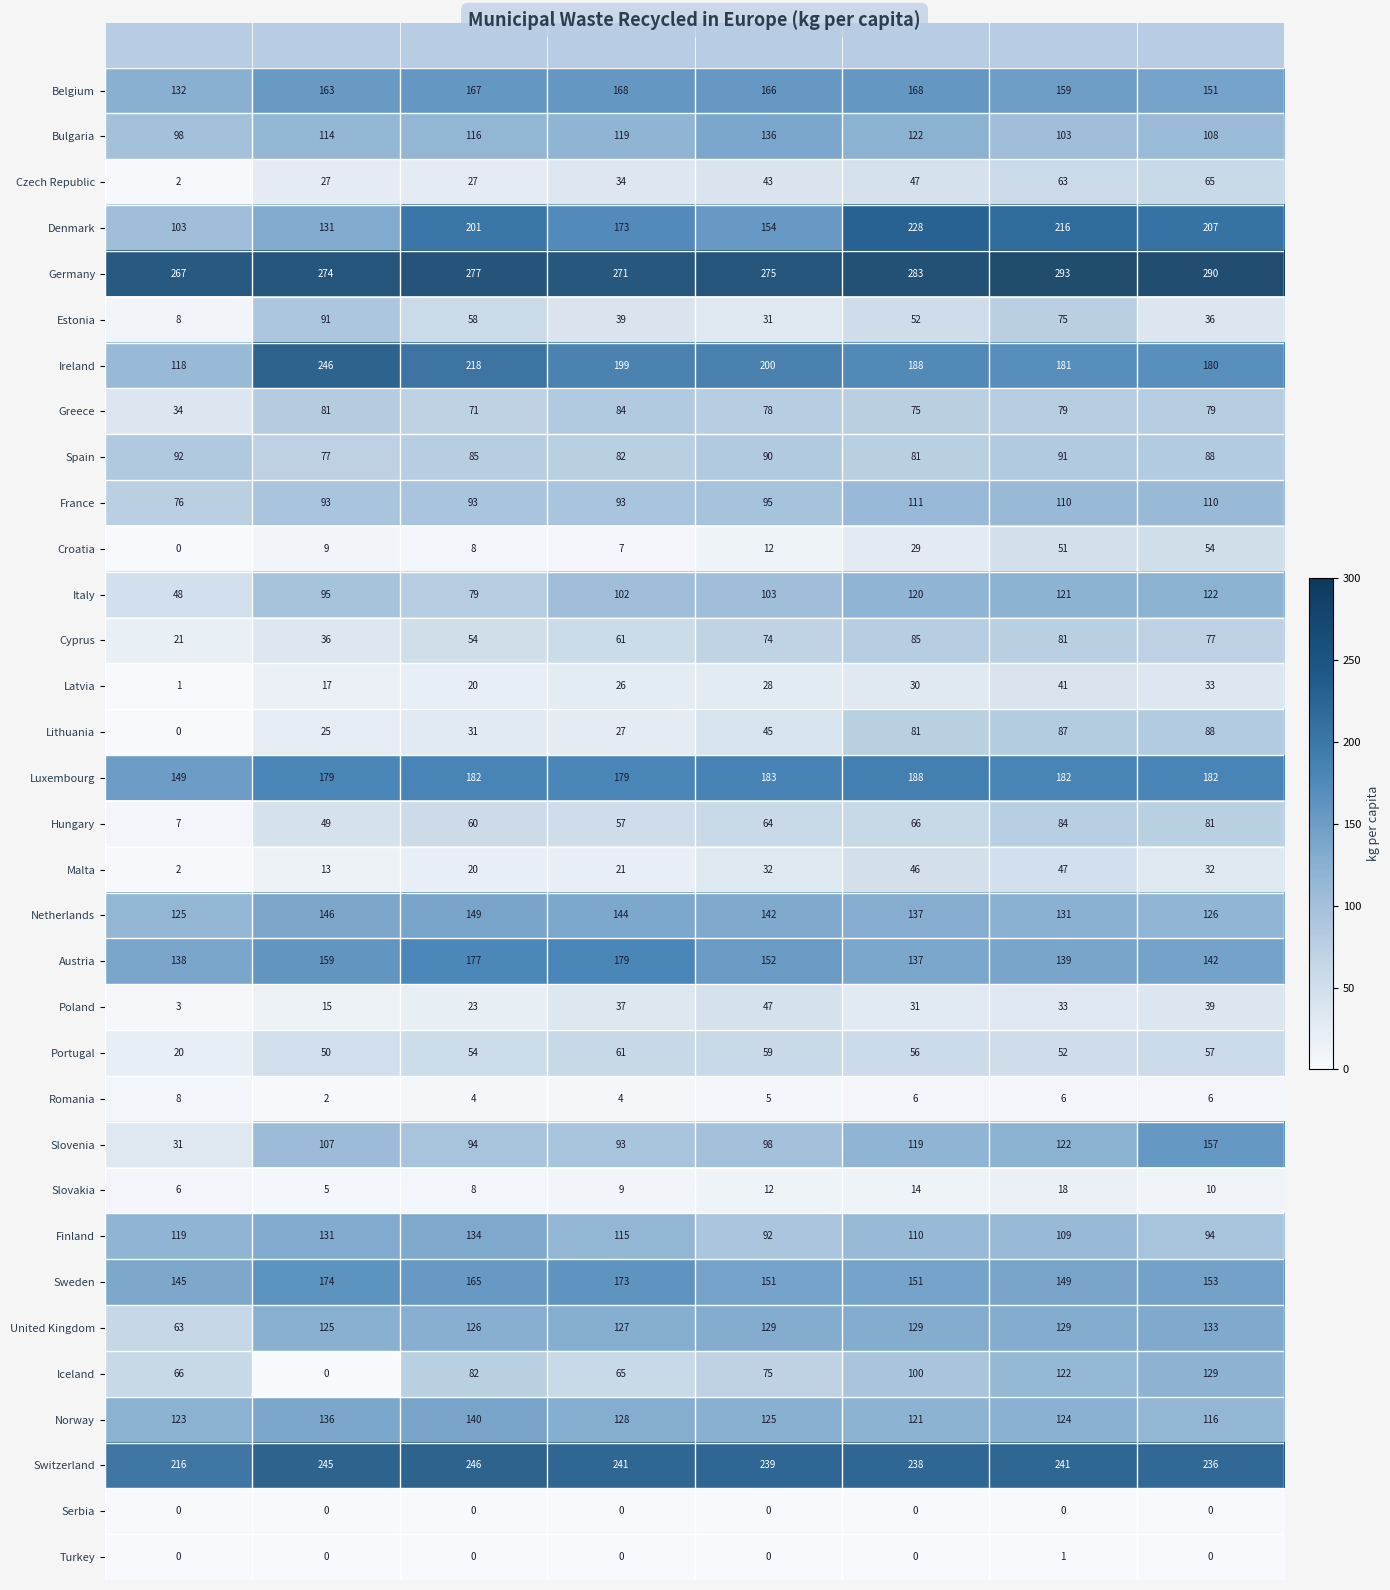

Where is United Kingdom nearest to the value 98?

2007